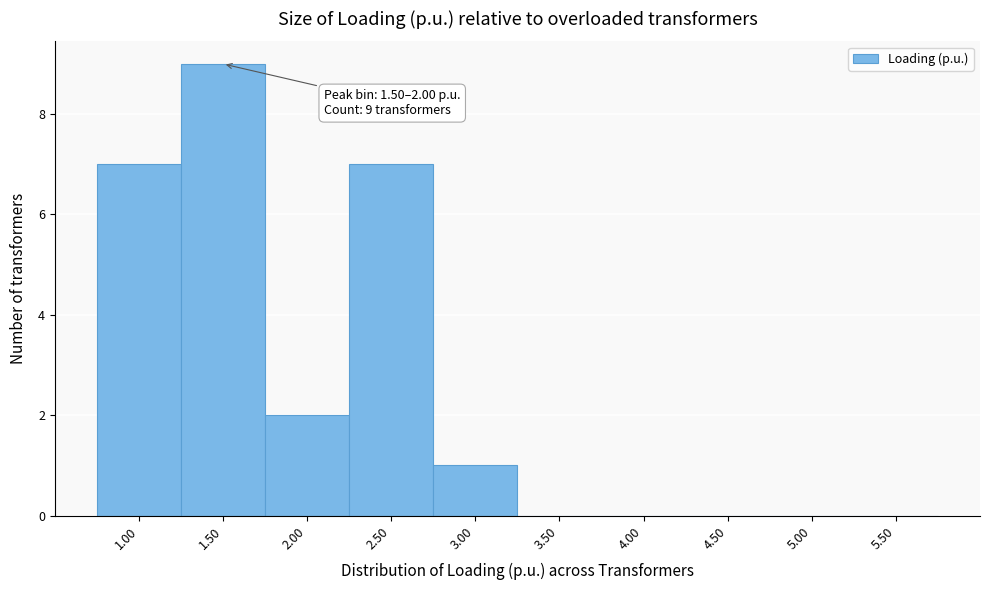

Reading left to right, transcribe all the data shown in this chart.

1.00=7	1.50=9	2.00=2	2.50=7	3.00=1	3.50=0	4.00=0	4.50=0	5.00=0	5.50=0